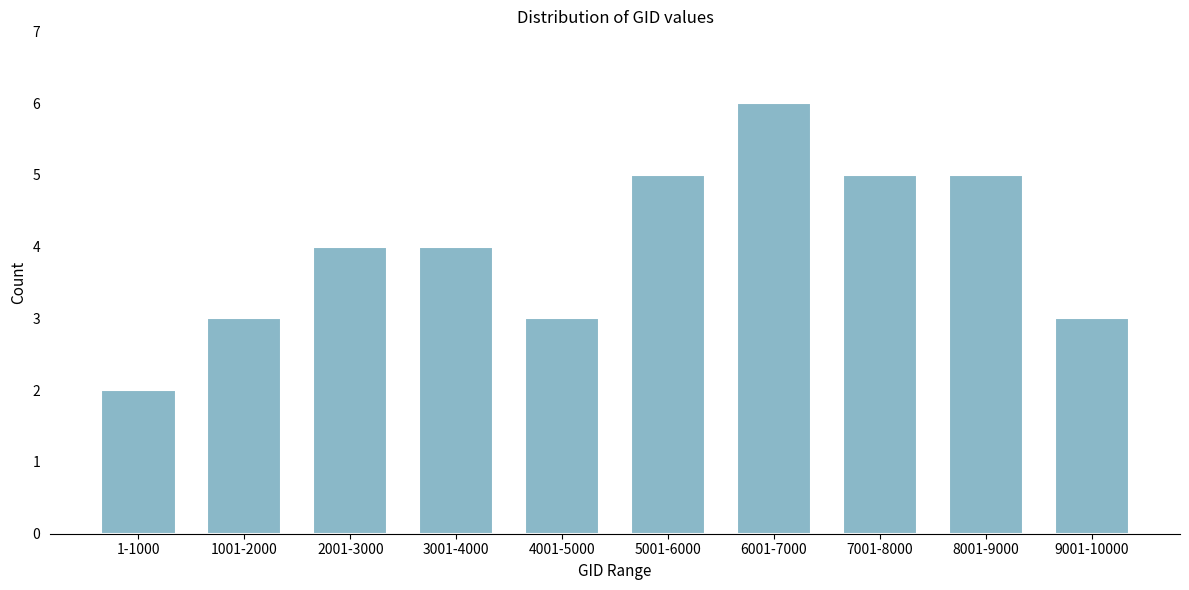

Reading left to right, transcribe all the data shown in this chart.

2	3	4	4	3	5	6	5	5	3